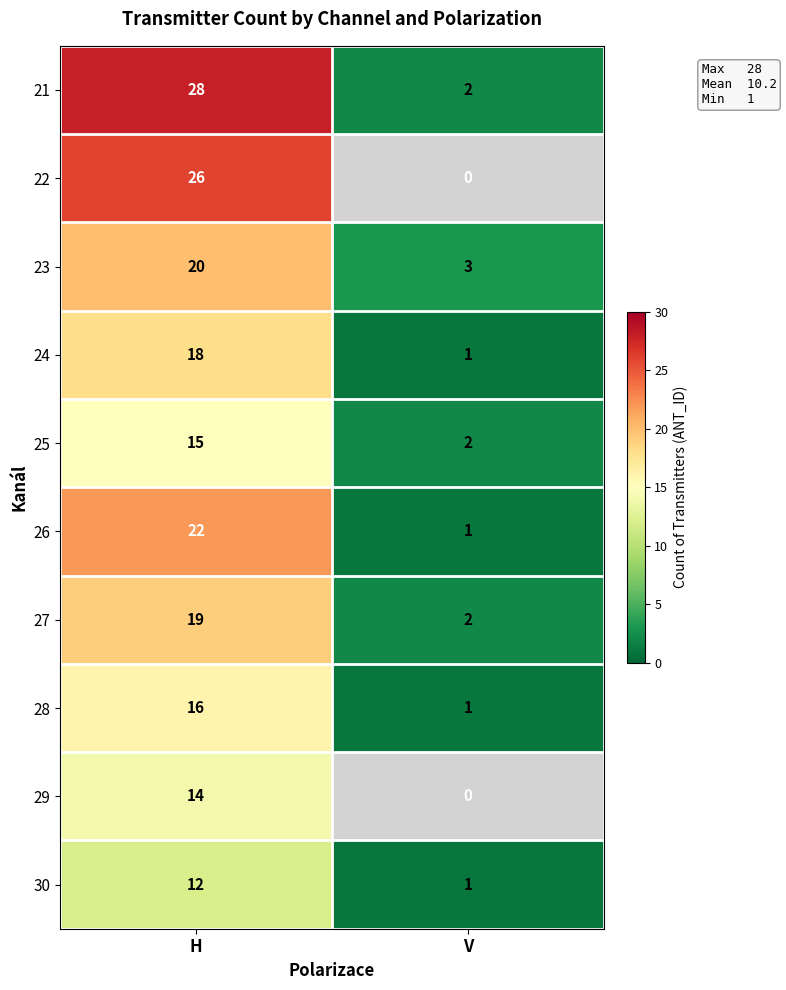

How many 25 values are between 2 and 15?

2